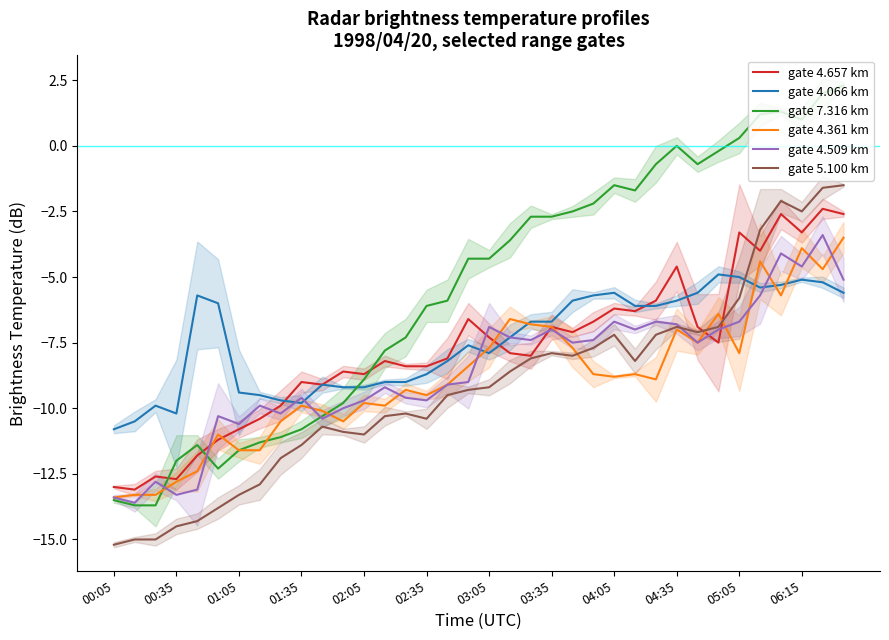

True or false: gate 4.657 km has a value of -17.5 at 02:05.

False